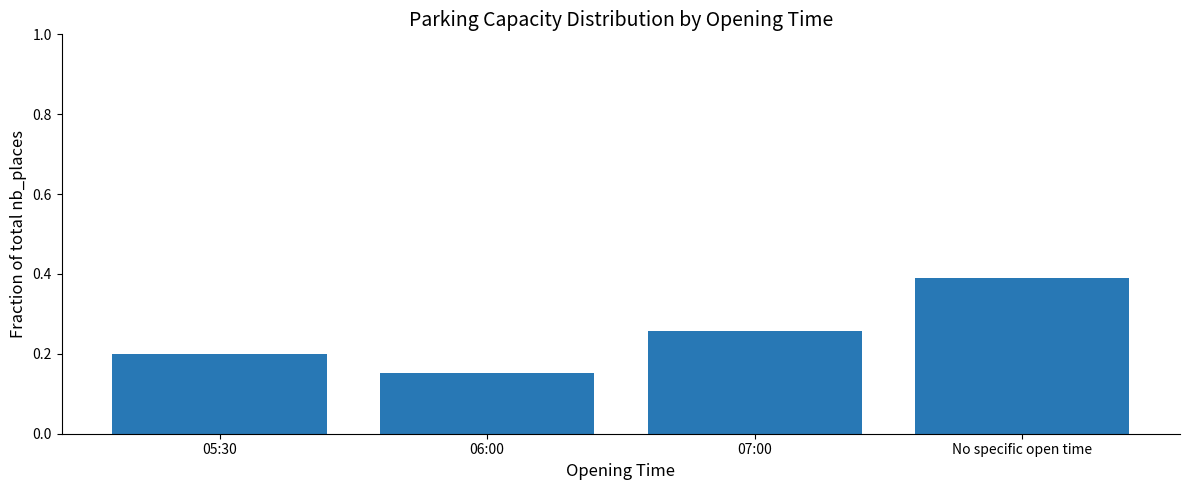

Which label corresponds to the largest value in the chart?

No specific open time